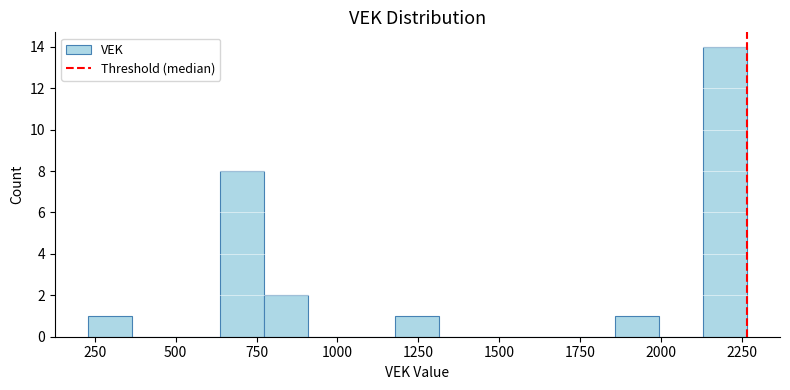

Read against the x-axis, roughly where is the centre of the tallest bar?

2200